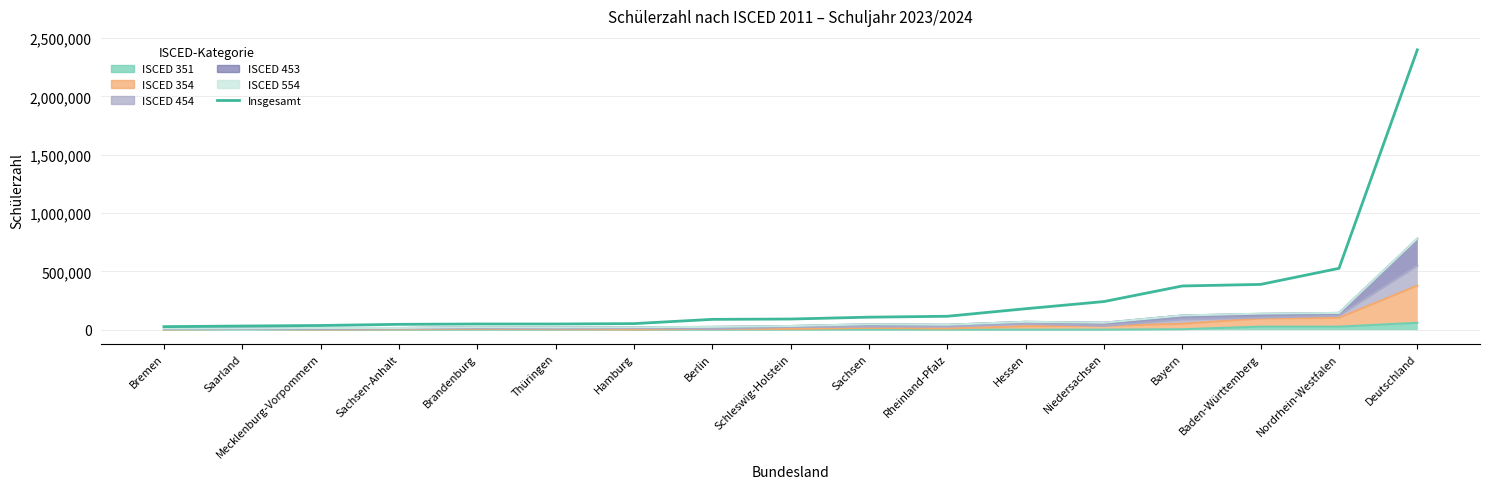

What is the sum of the values at Thüringen and Berlin?

137114